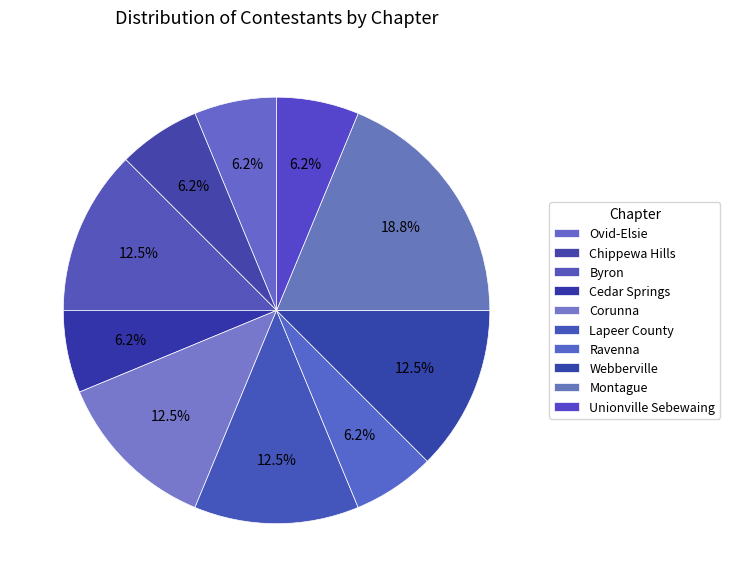

What is the largest slice in the pie chart?

Montague